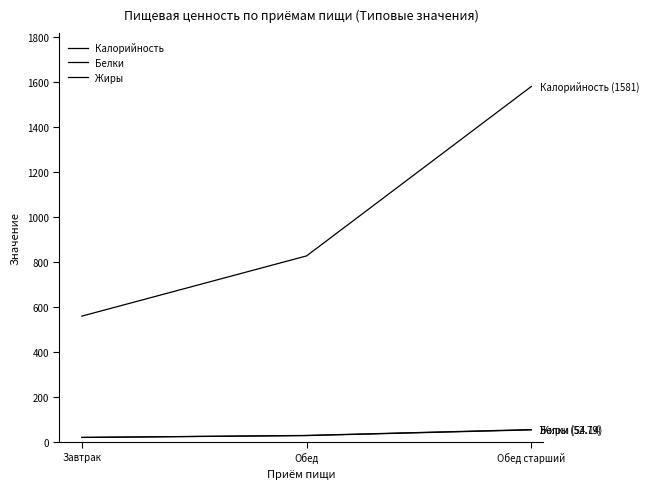

Count the number of categories in the chart.

3